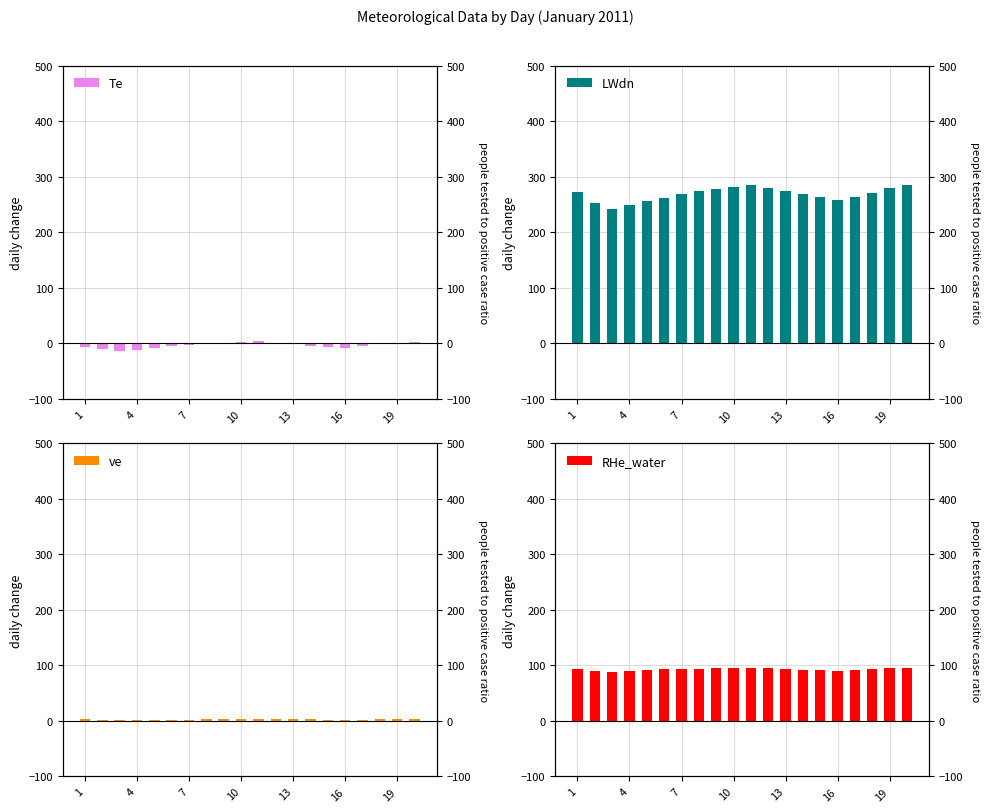

How many data points does each series have?

20